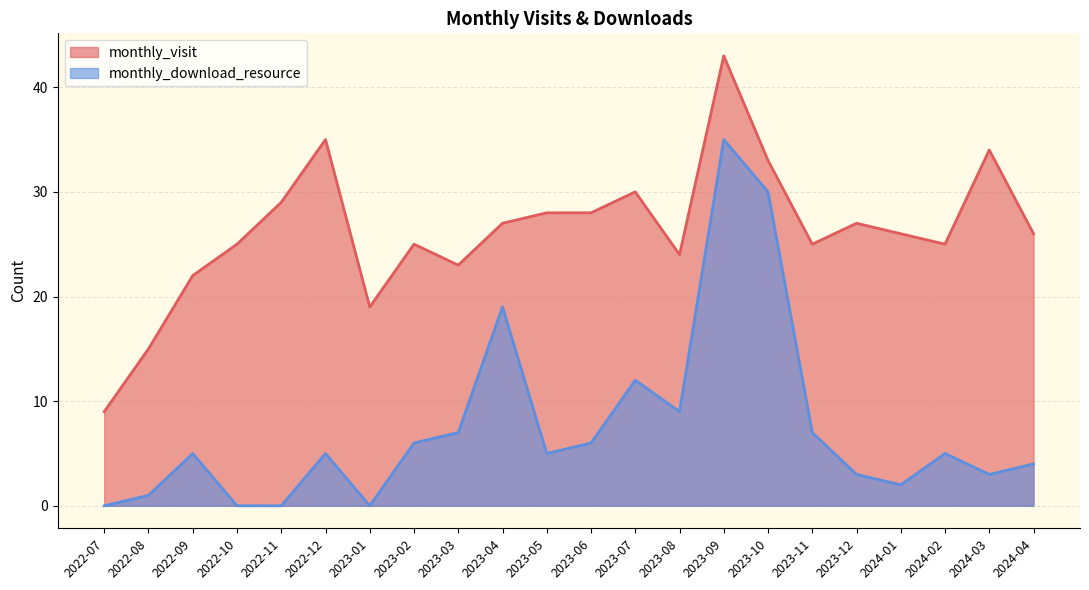

Count the number of categories in the chart.

22